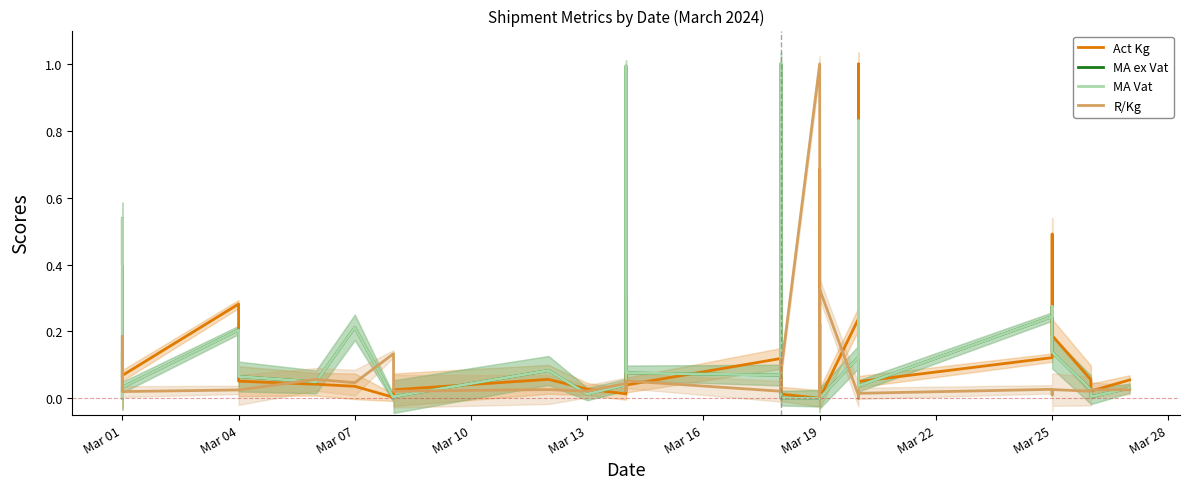

What are all the series names shown in the legend?

Act Kg, MA ex Vat, MA Vat, R/Kg